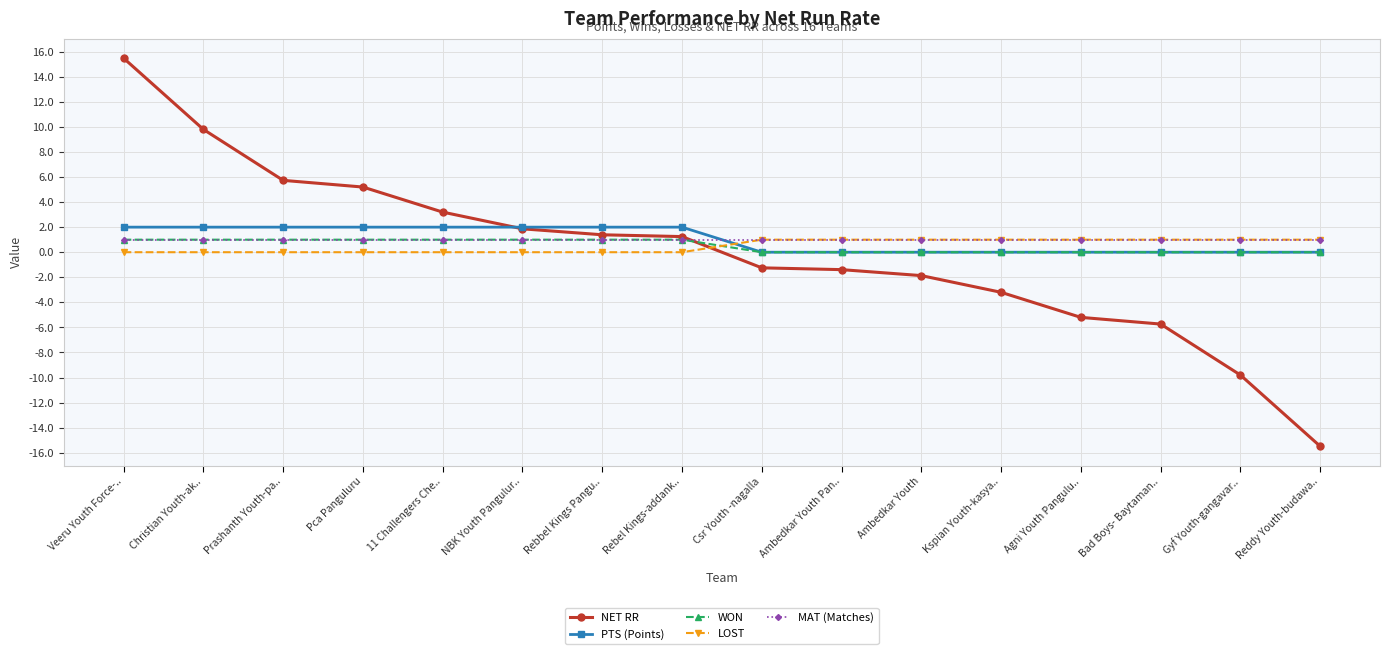

At which category is the sum across all series the highest?

Veeru Youth Force-..